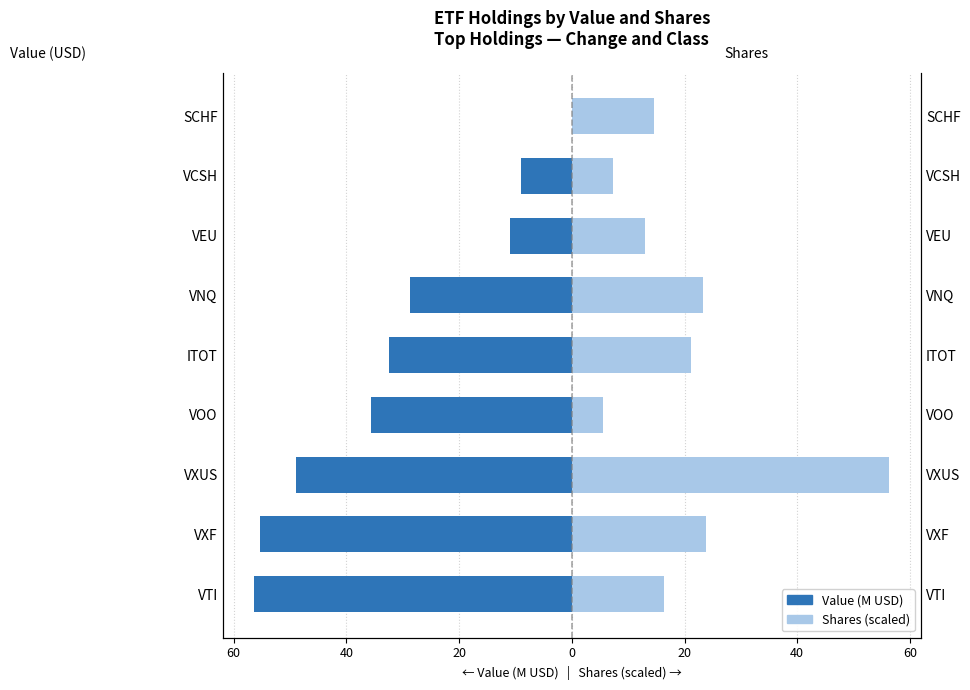

Count the number of data series in this chart.

2